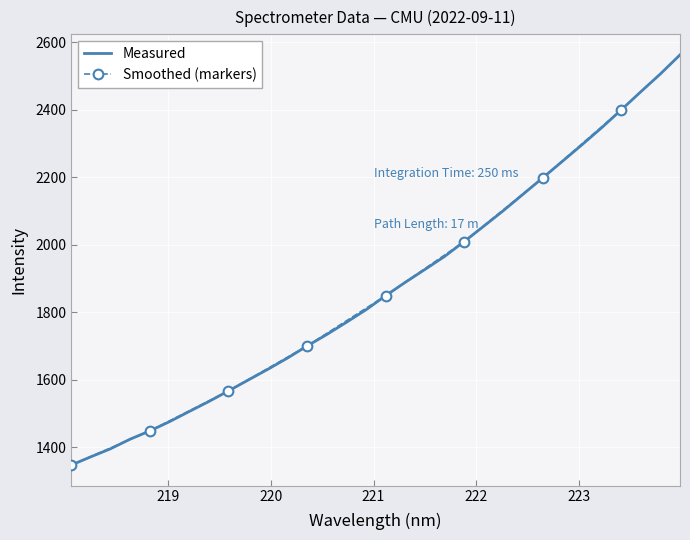

What is the change in value from 219.3979 to 223.408?

+863.6